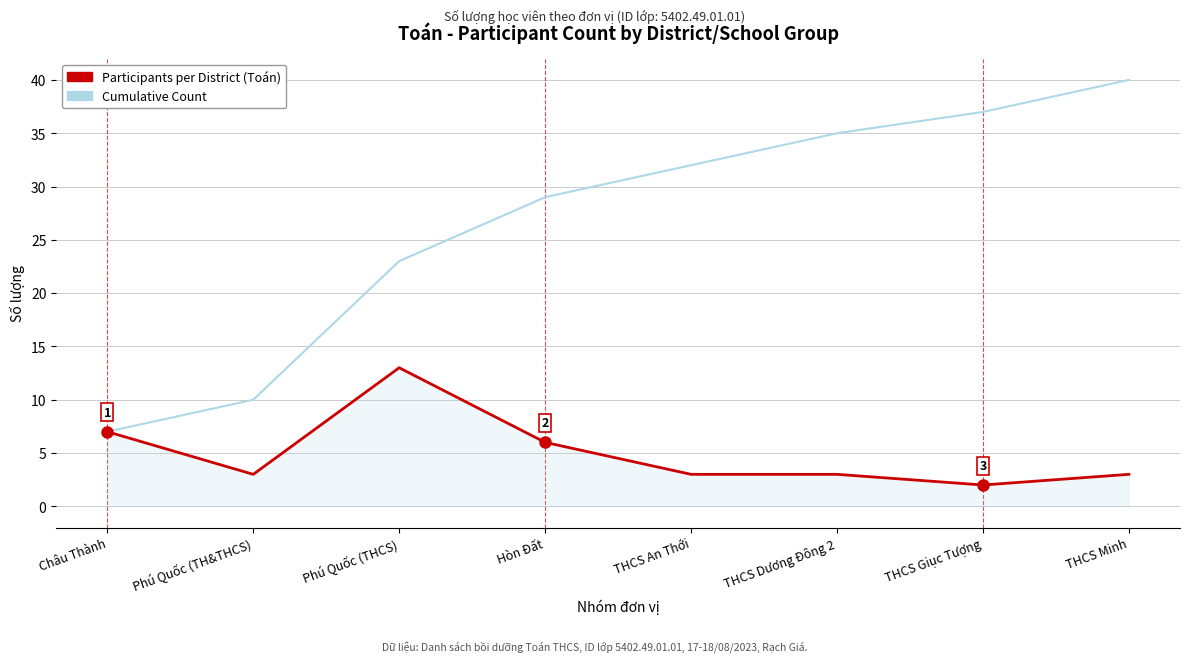

Which label corresponds to the largest value in the chart?

THCS Minh